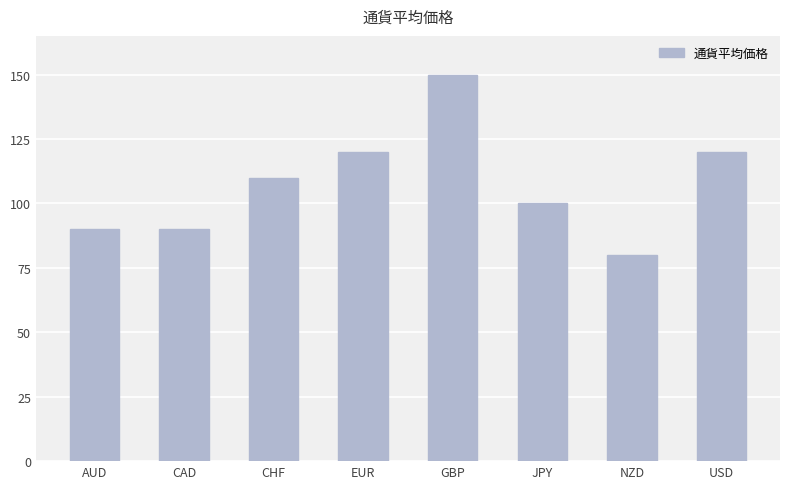

What is the label of the 8th bar from the left?

USD